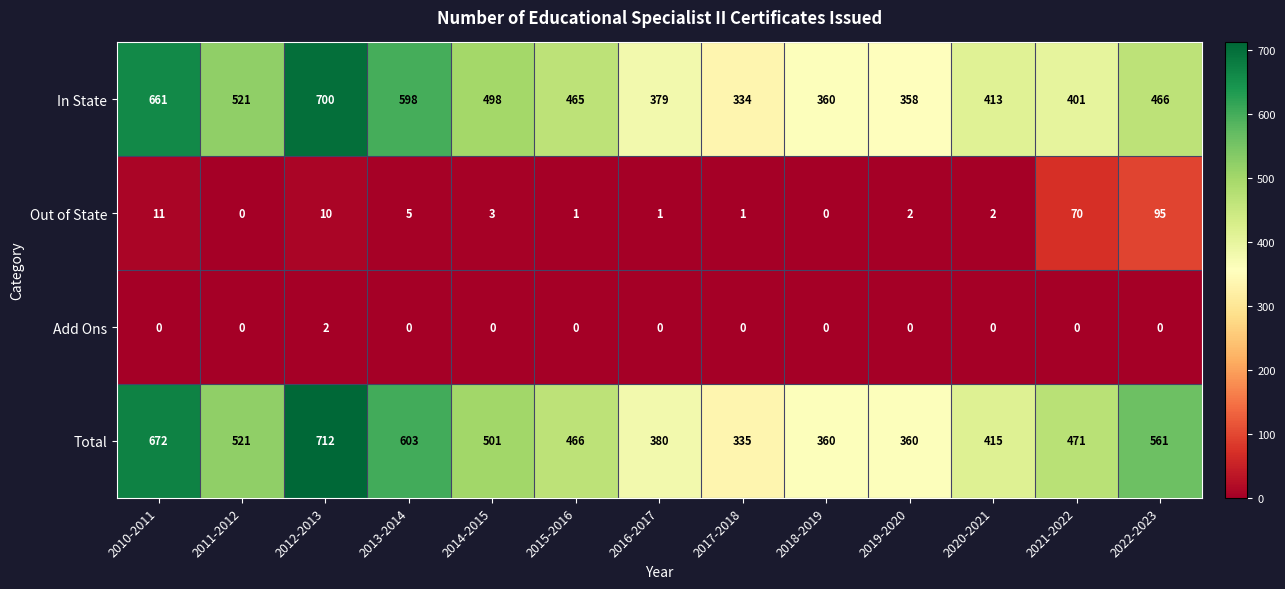

Which category has the lowest value in the In State series?

2017-2018